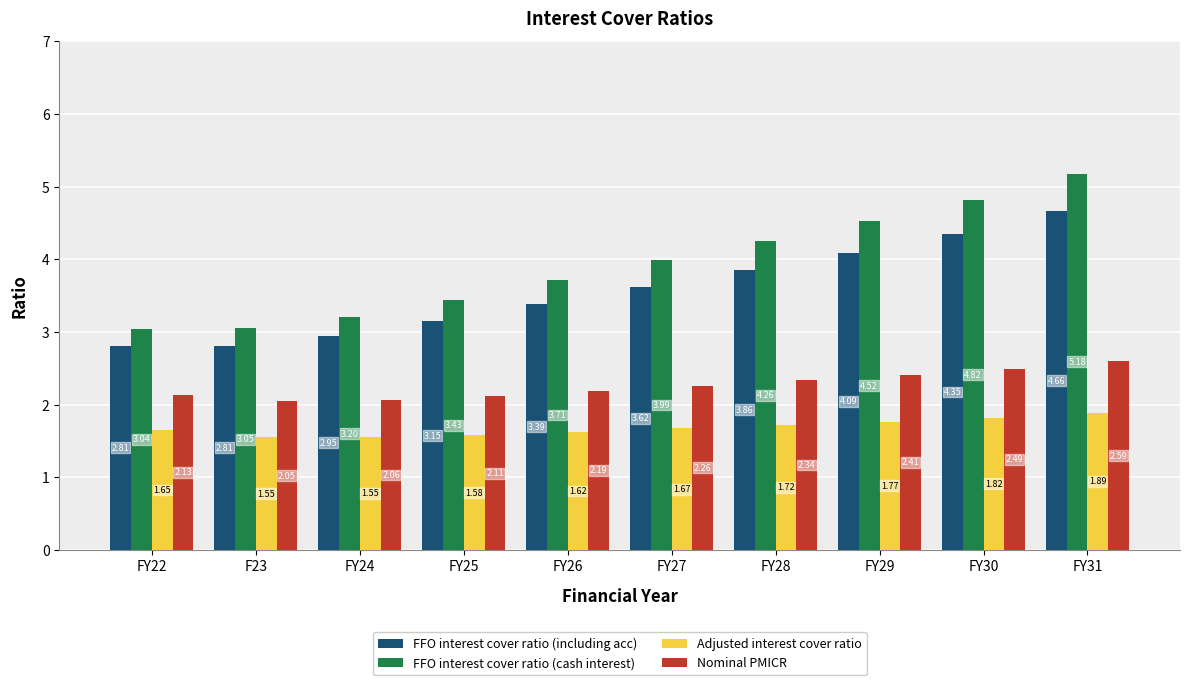

Which series has the largest total across all categories?

FFO interest cover ratio (cash interest)